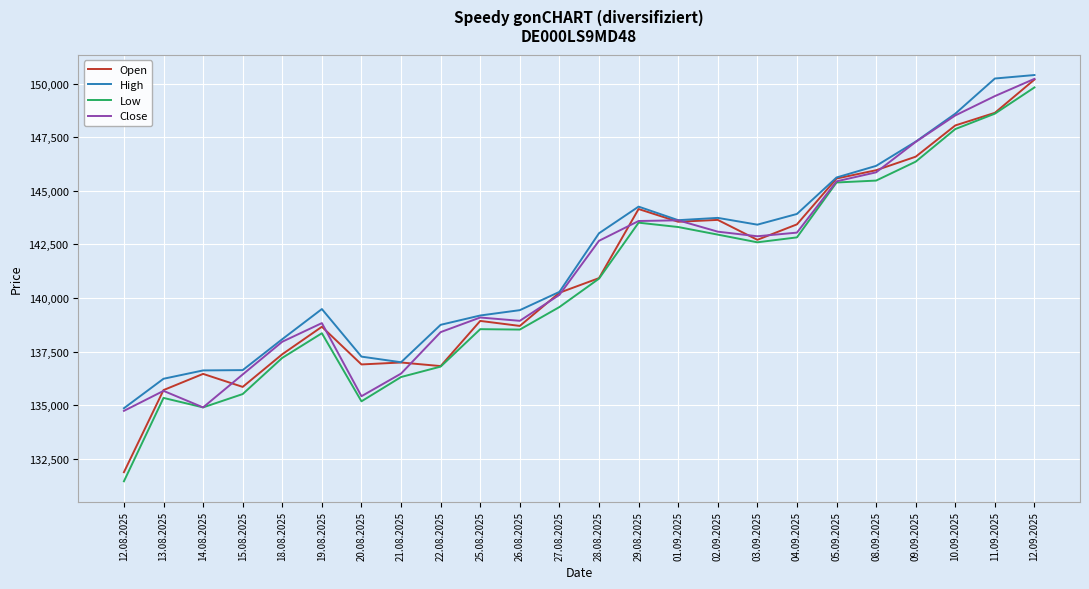

What is the difference between the Close values at 13.08.2025 and 12.09.2025?

14560